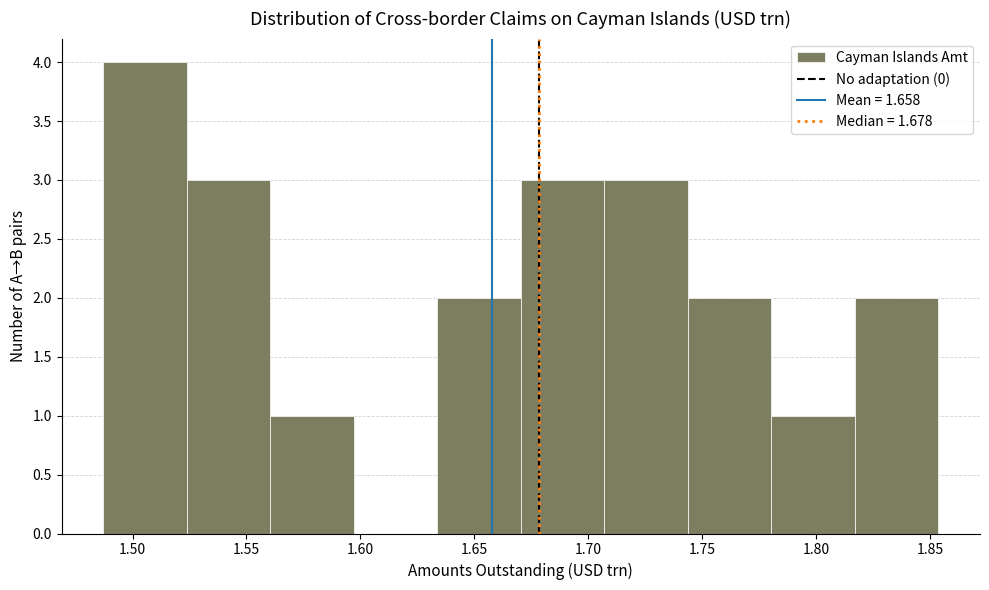

Reading left to right, transcribe this chart: for each bar, give the range it covers on the x-axis and its height. Neither the bar edges nor the heights are printed on the chart, so give them approximately, as read against the axes.

1.485 to 1.525: 4
1.525 to 1.560: 3
1.560 to 1.595: 1
1.595 to 1.635: 0
1.635 to 1.670: 2
1.670 to 1.705: 3
1.705 to 1.745: 3
1.745 to 1.780: 2
1.780 to 1.815: 1
1.815 to 1.855: 2